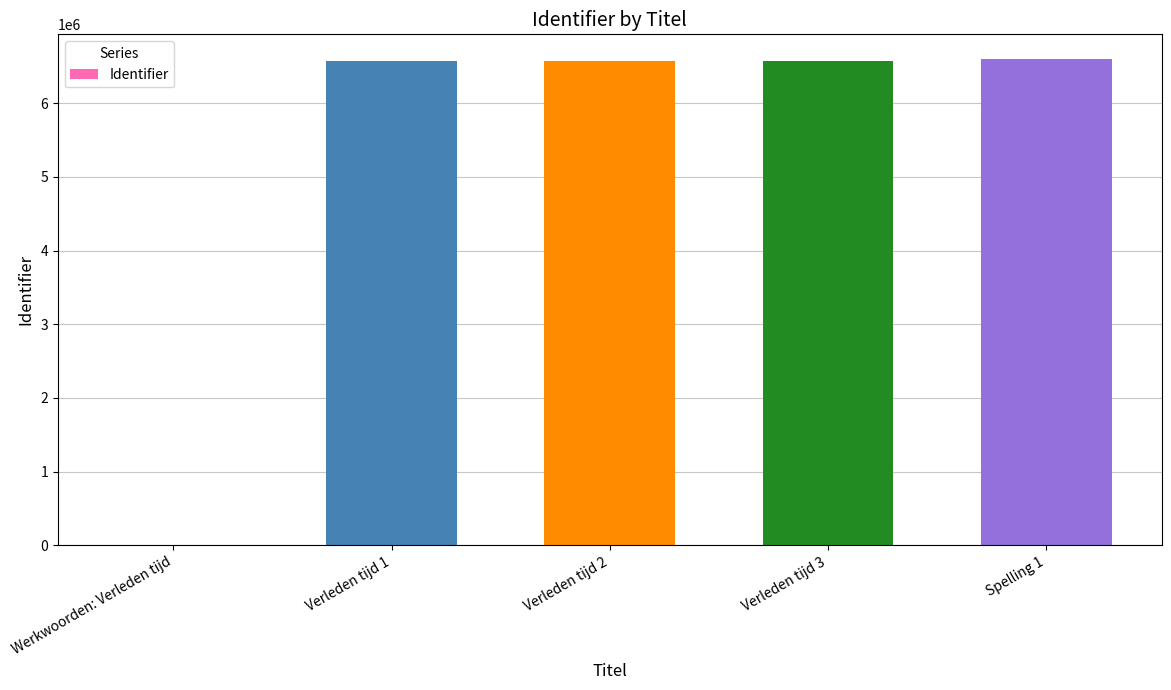

The value at Werkwoorden: Verleden tijd is 3875065. True or false?

False